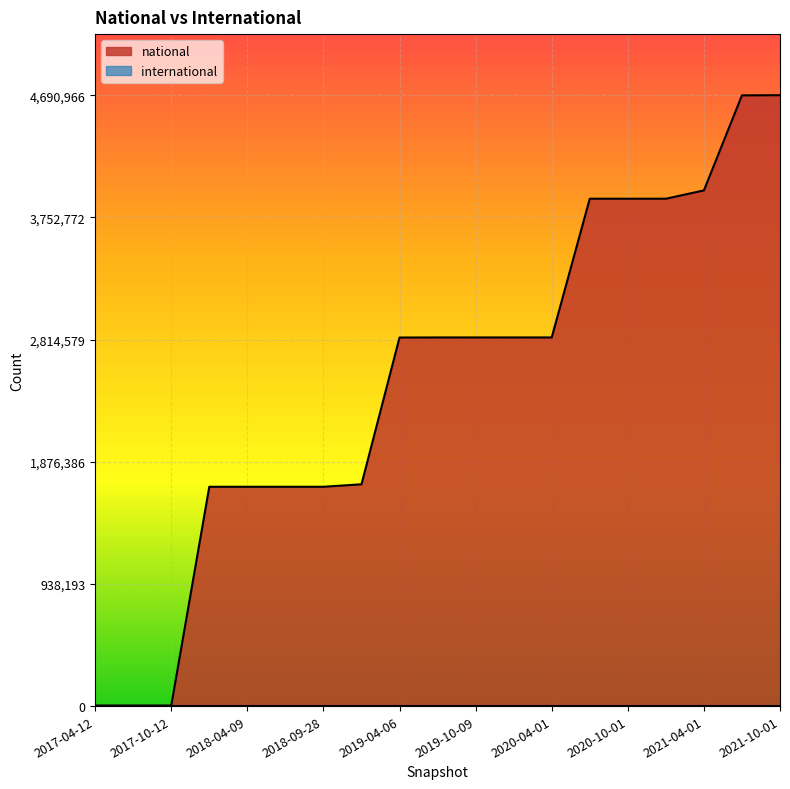

The value at 2019-10-09 is 935828. True or false?

False